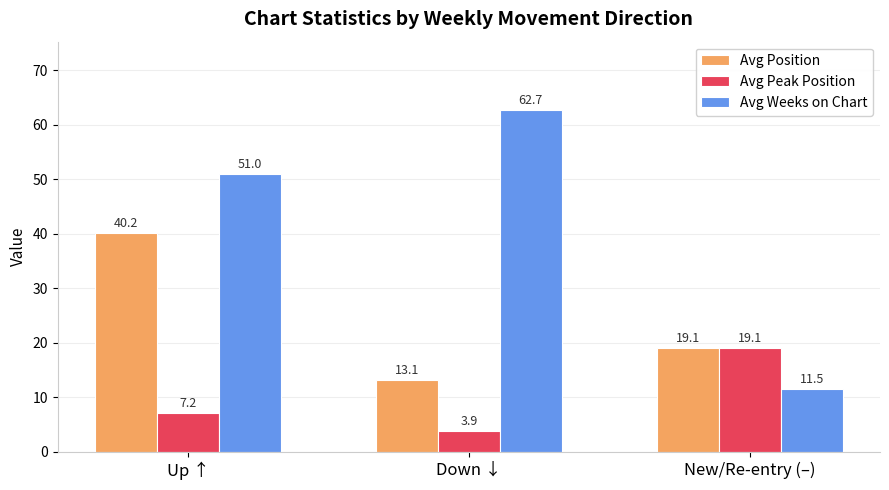

What is the label of the 3rd bar from the left?

New/Re-entry (–)